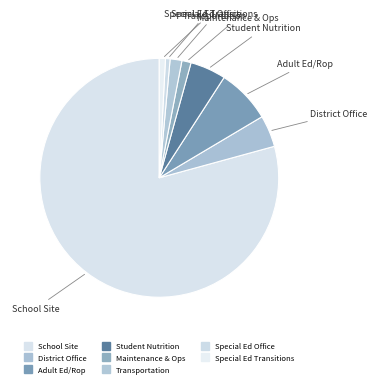

What is the total percentage of Transportation and District Office?

5.9%